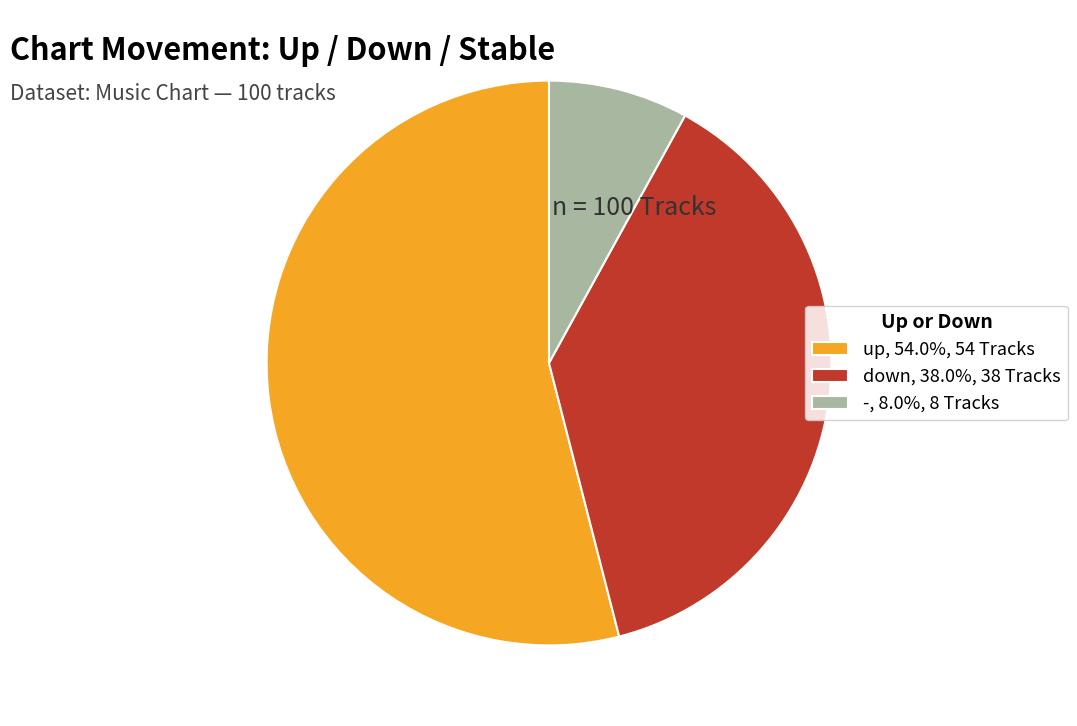

Combined, do -, 8.0%, 8 Tracks and up, 54.0%, 54 Tracks account for over 50%?

Yes